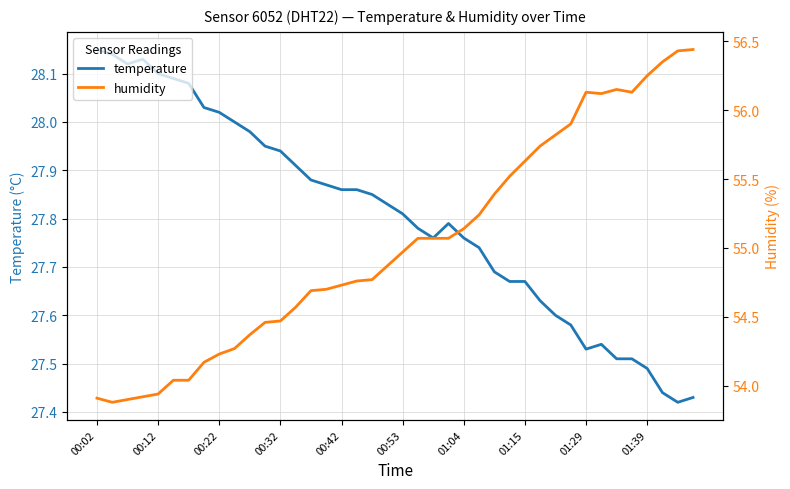

The temperature series shows 7.3 at 01:15. True or false?

False